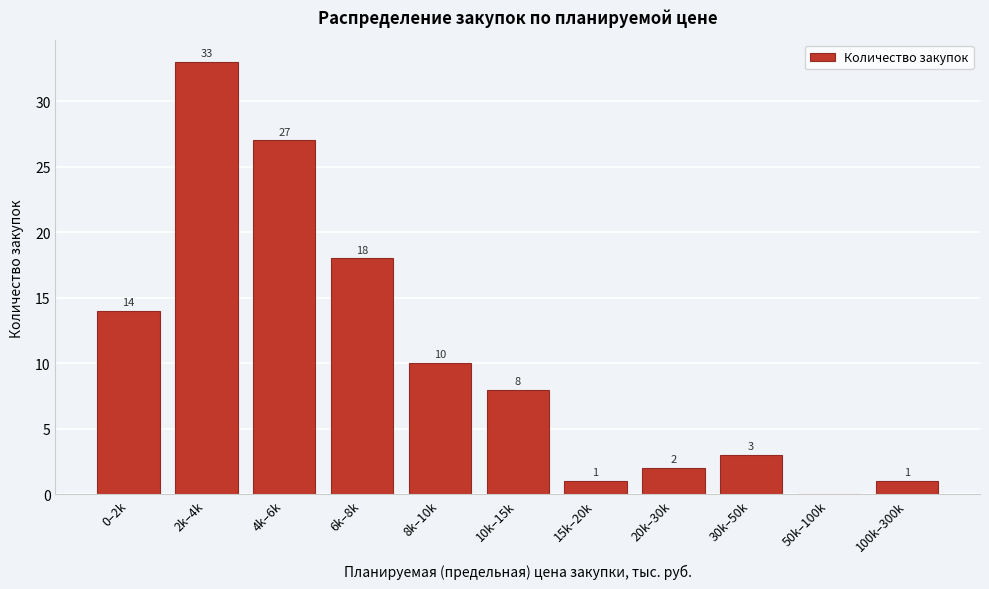

Reading right to left, list all the values displayed in this chart.

100k–300k=1	50k–100k=0	30k–50k=3	20k–30k=2	15k–20k=1	10k–15k=8	8k–10k=10	6k–8k=18	4k–6k=27	2k–4k=33	0–2k=14